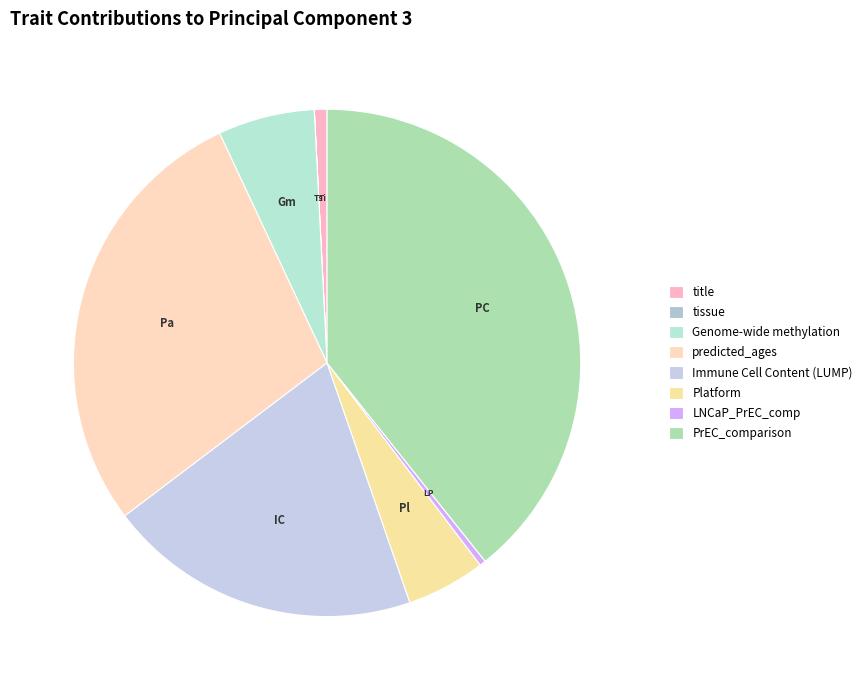

Which has a higher value, tissue or Immune Cell Content (LUMP)?

Immune Cell Content (LUMP)